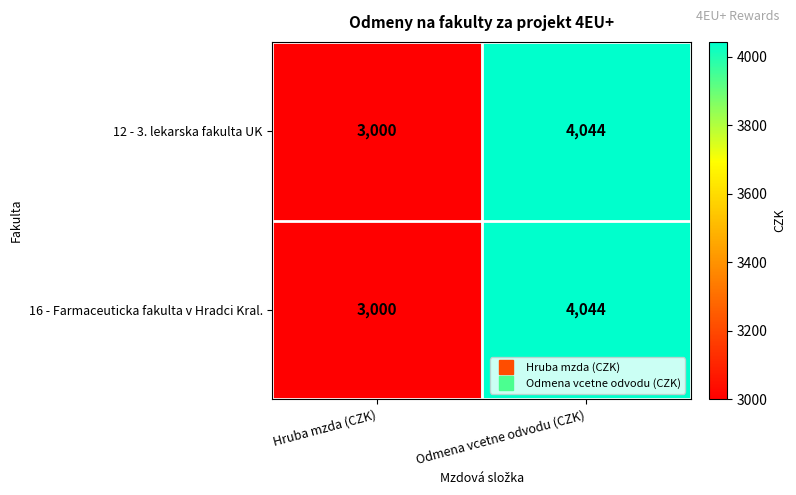

What is the total value across all series at Hruba mzda (CZK)?

6000